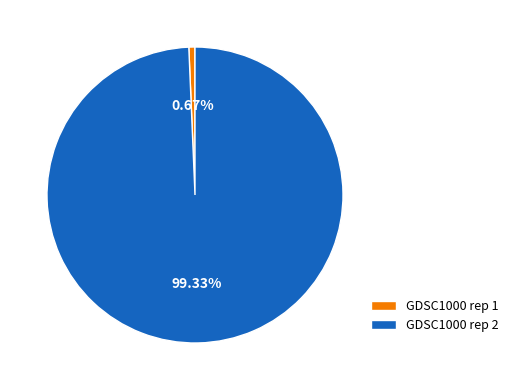

Which slice is the smallest?

GDSC1000 rep 1